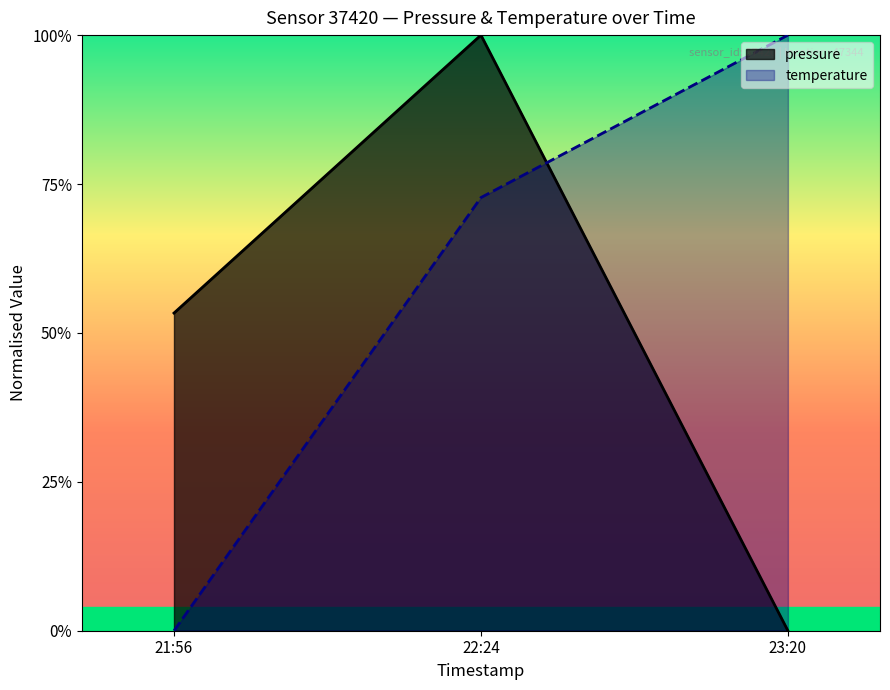

What are all the series names shown in the legend?

pressure, temperature